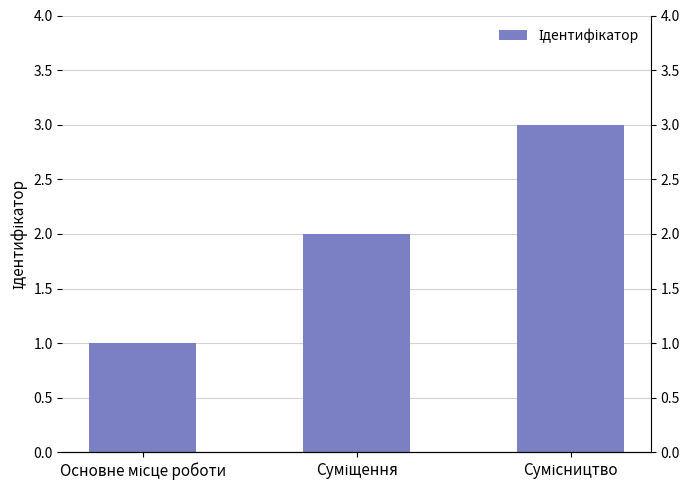

Approximately how many times larger is the value at Суміщення compared to Сумісництво?

0.7